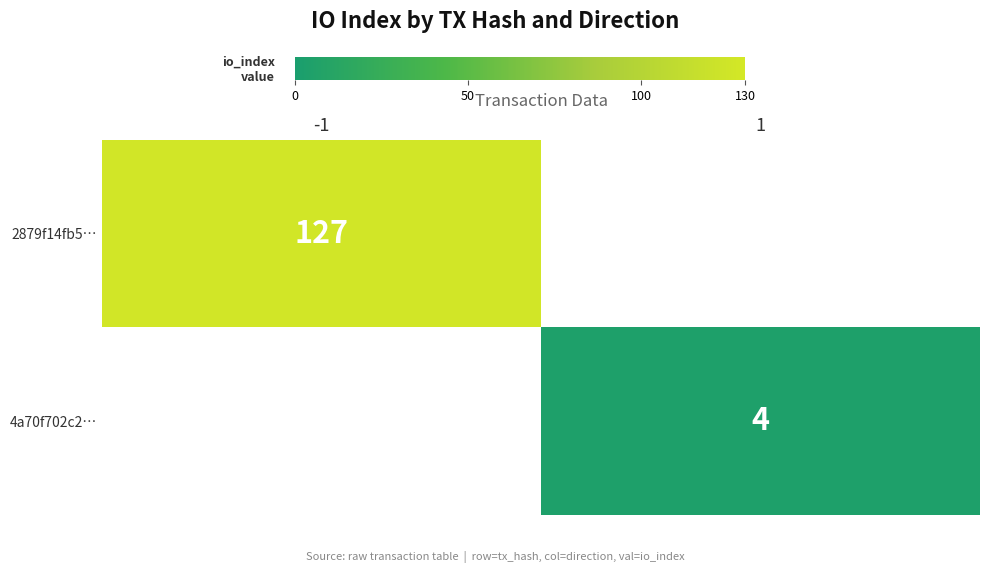

The 4a70f702c2… series shows 1 at 1. True or false?

False